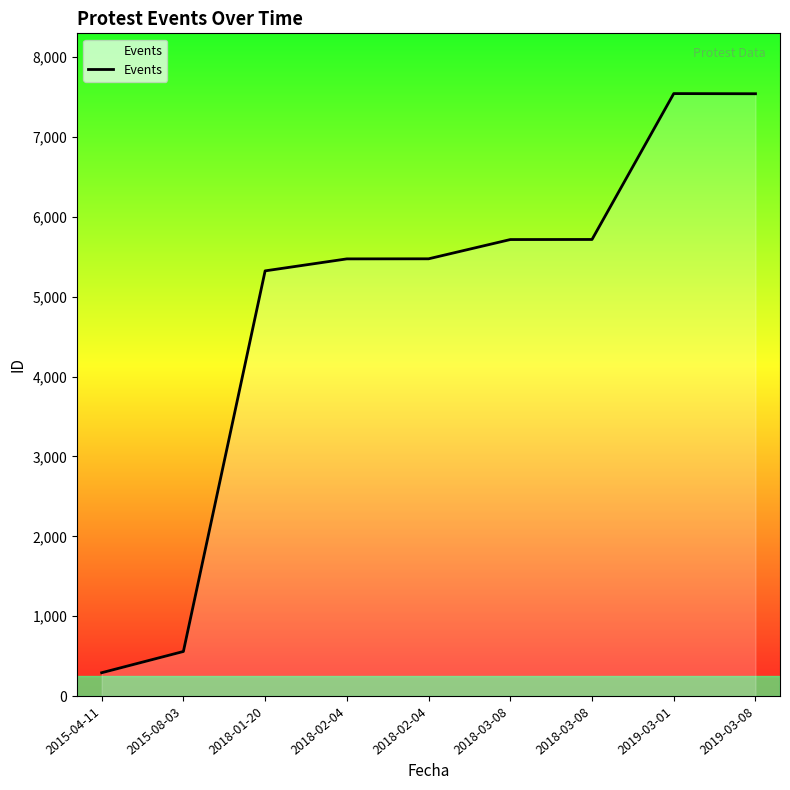

List the labels in order of value, smallest first.

2015-04-11, 2015-08-03, 2018-01-20, 2018-02-04, 2018-02-04, 2018-03-08, 2018-03-08, 2019-03-08, 2019-03-01